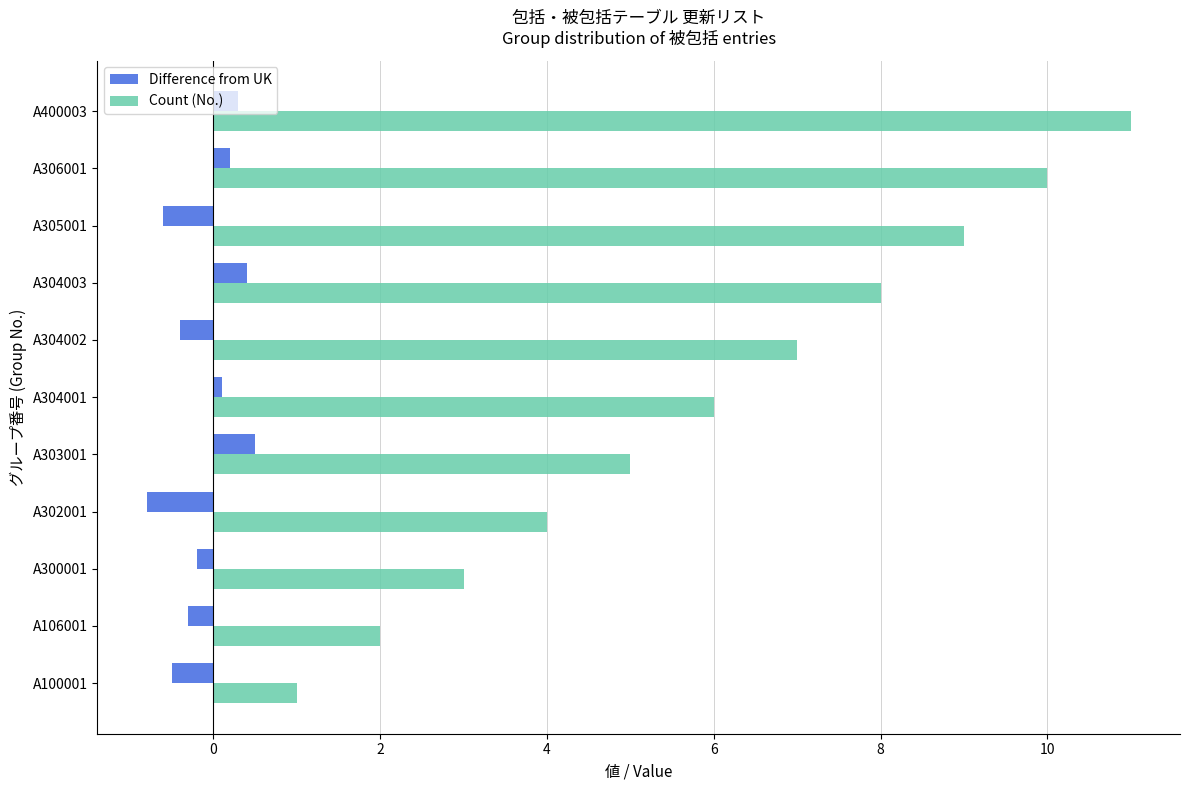

Which series has the widest spread of values?

Count (No.)